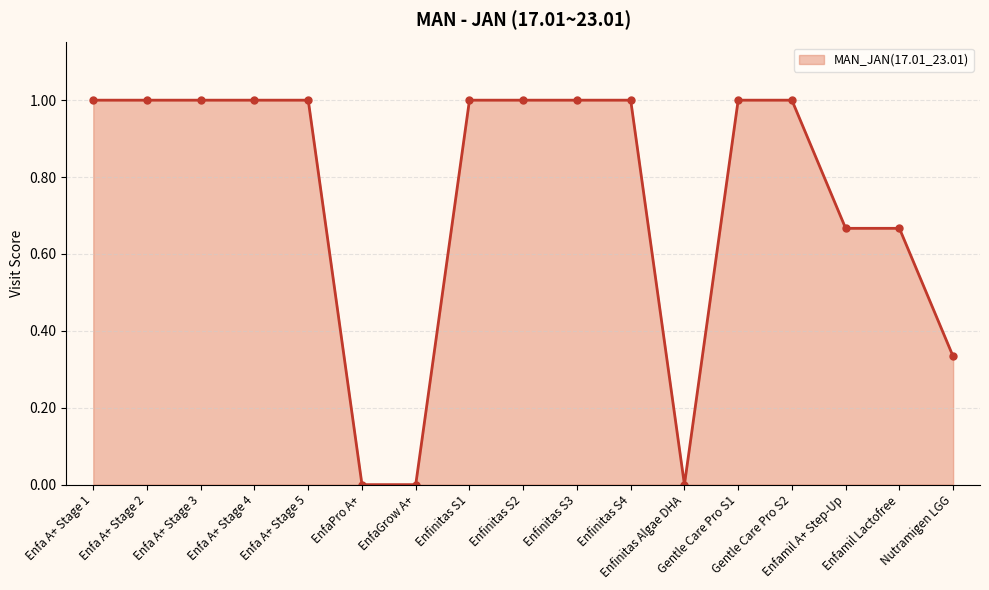

What is the greatest value displayed?

1.0